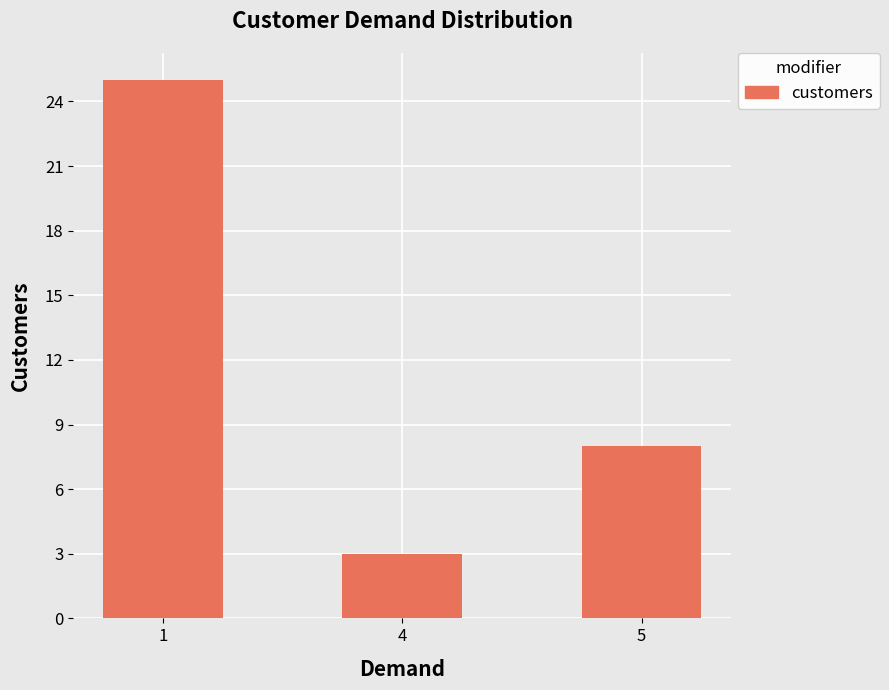

True or false: the data shows 3 at 4.

True